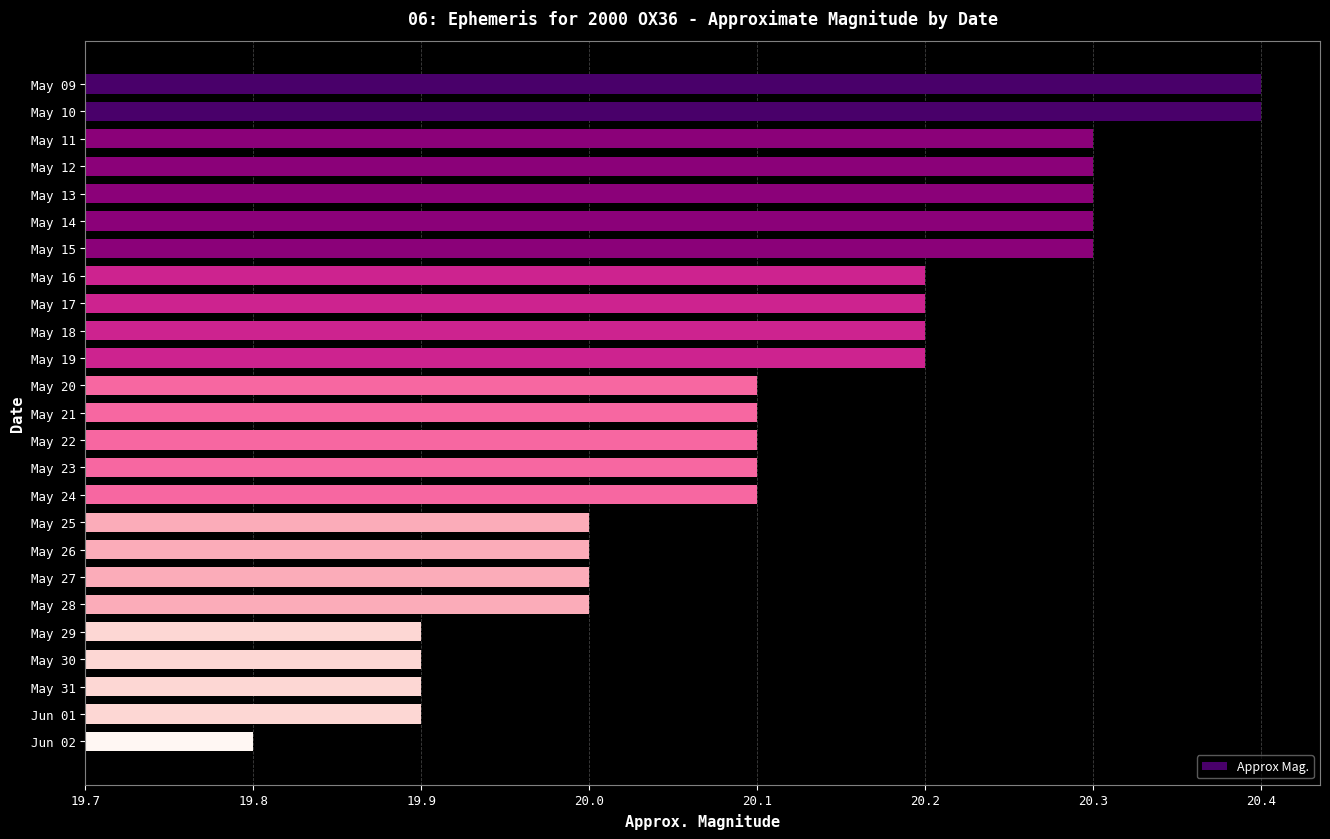

Does the chart contain any negative values?

No